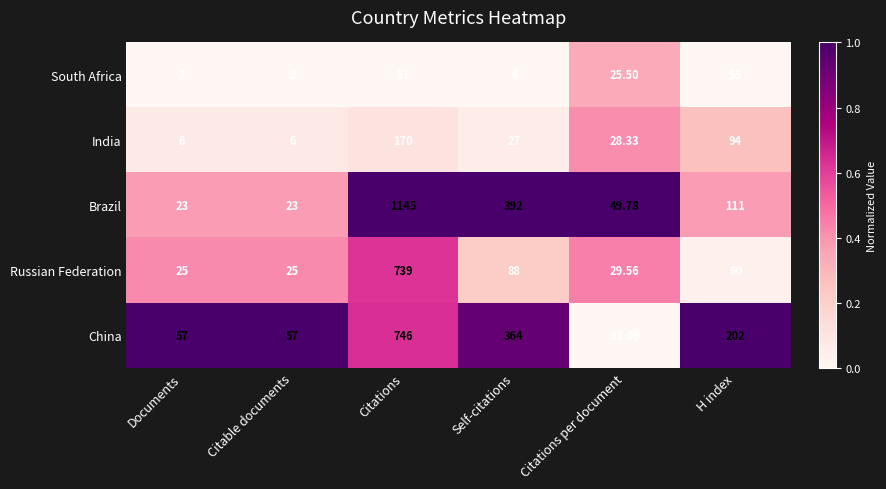

Count the number of categories in the chart.

6